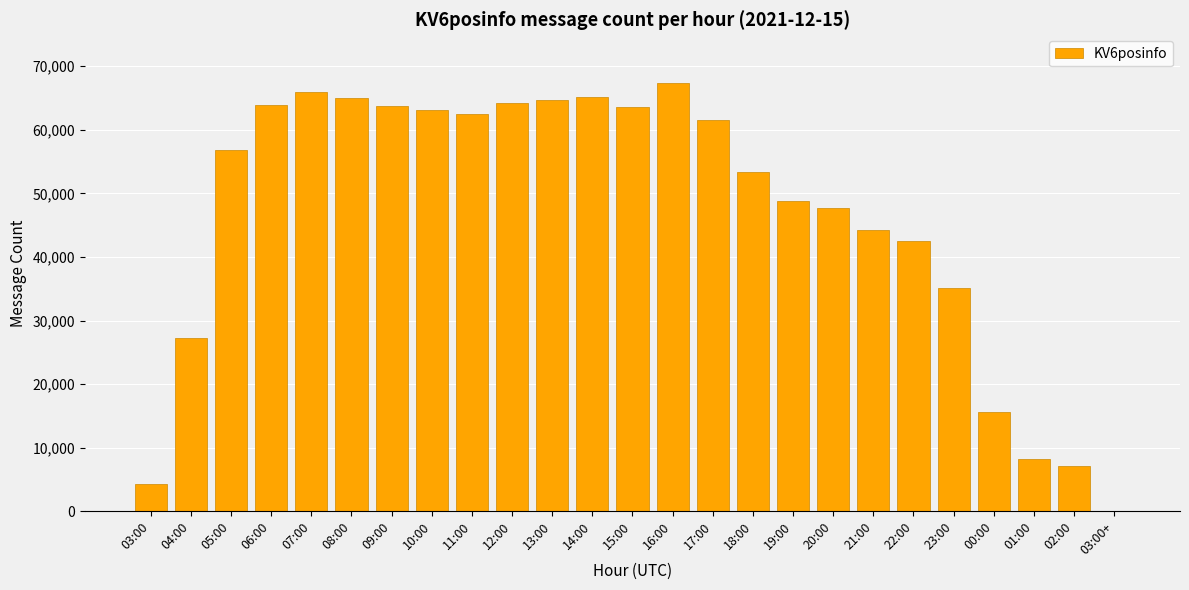

What is the sum of all values?

1161512